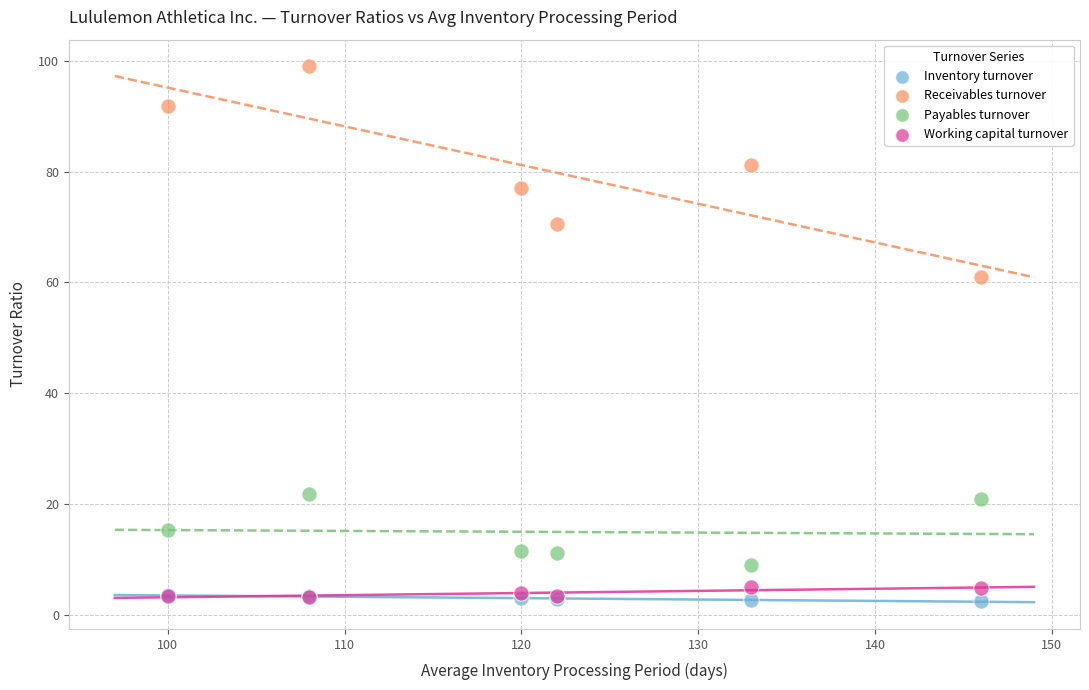

Across all series, what Y value is closest to 50?

61.0